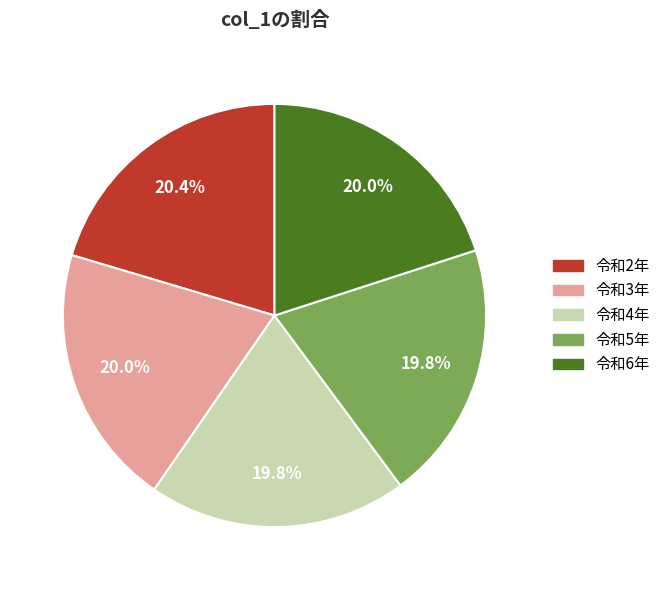

To the nearest percent, what is the difference between the 令和5年 and 令和2年 slice percentages?

1%